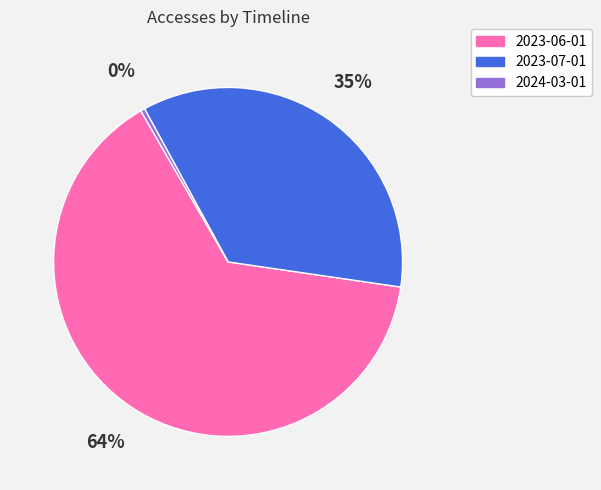

Does 2024-03-01 represent more than half of the total?

No